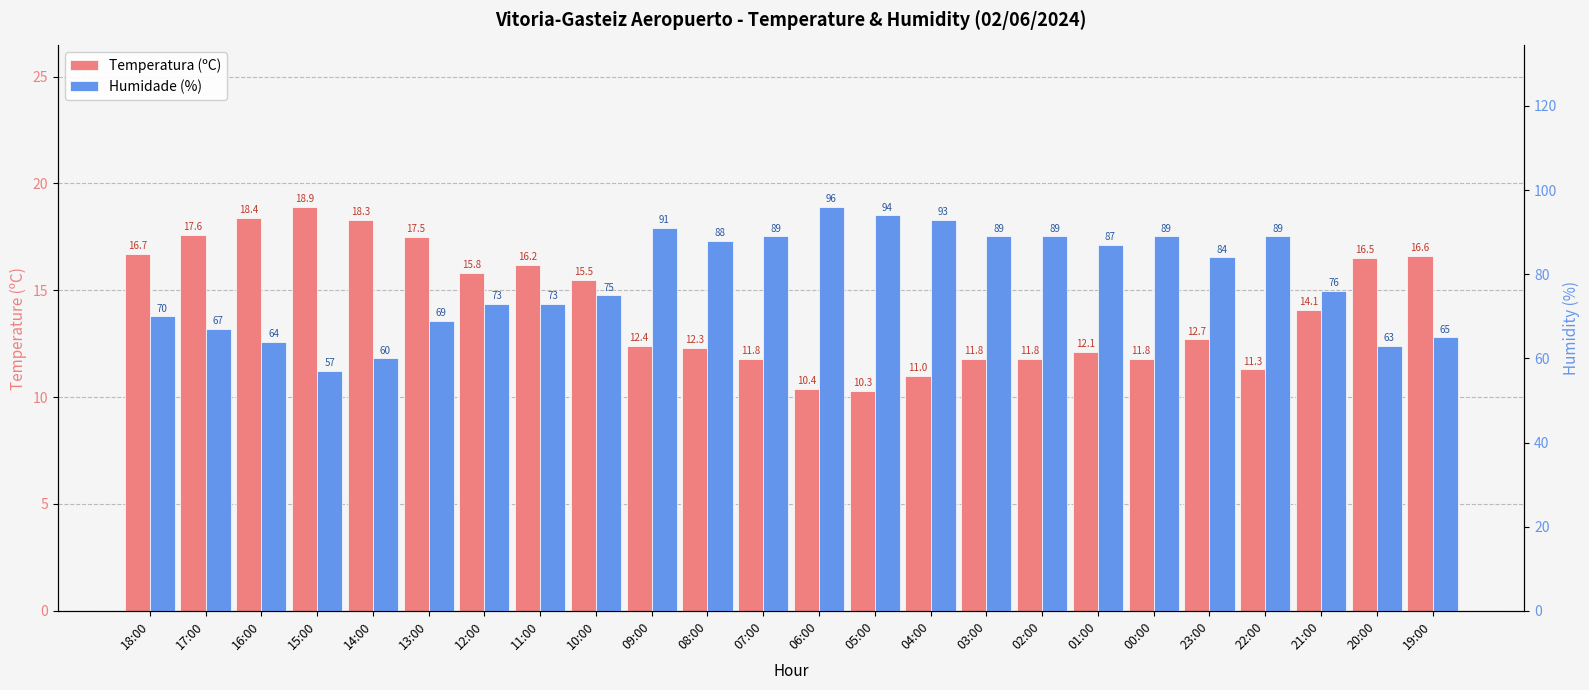

What is the spread (max minus min) of values at 06:00?

85.6